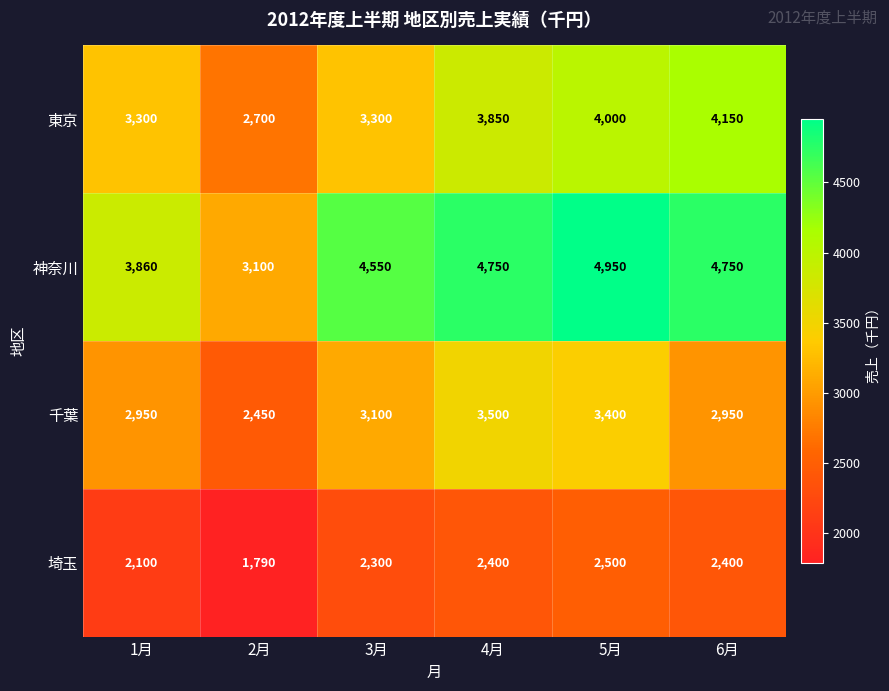

What is the sum of the 埼玉 values at 3月 and 6月?

4700